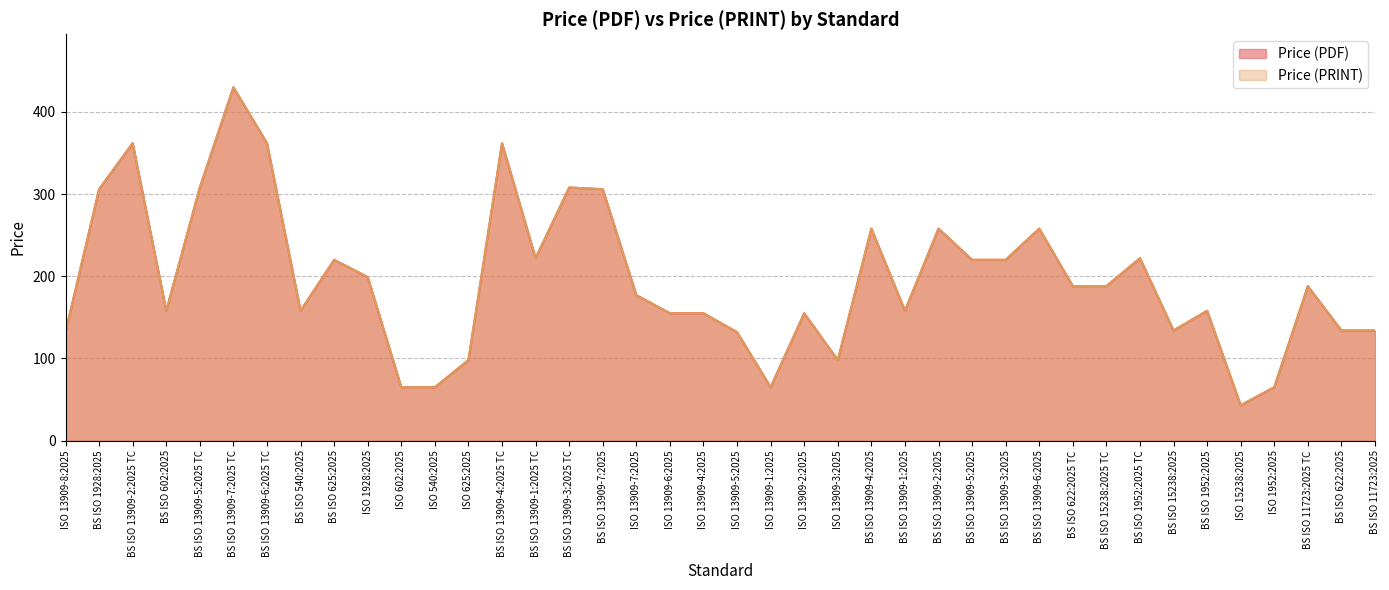

List the labels in order of Price (PRINT) value, largest first.

BS ISO 13909-7:2025 TC, BS ISO 13909-2:2025 TC, BS ISO 13909-6:2025 TC, BS ISO 13909-4:2025 TC, BS ISO 13909-5:2025 TC, BS ISO 13909-3:2025 TC, BS ISO 1928:2025, BS ISO 13909-7:2025, BS ISO 13909-4:2025, BS ISO 13909-2:2025, BS ISO 13909-6:2025, BS ISO 13909-1:2025 TC, BS ISO 1952:2025 TC, BS ISO 625:2025, BS ISO 13909-5:2025, BS ISO 13909-3:2025, ISO 1928:2025, BS ISO 622:2025 TC, BS ISO 15238:2025 TC, BS ISO 11723:2025 TC, ISO 13909-7:2025, BS ISO 602:2025, BS ISO 540:2025, BS ISO 13909-1:2025, BS ISO 1952:2025, ISO 13909-6:2025, ISO 13909-4:2025, ISO 13909-2:2025, BS ISO 15238:2025, BS ISO 622:2025, BS ISO 11723:2025, ISO 13909-8:2025, ISO 13909-5:2025, ISO 625:2025, ISO 13909-3:2025, ISO 602:2025, ISO 540:2025, ISO 13909-1:2025, ISO 1952:2025, ISO 15238:2025